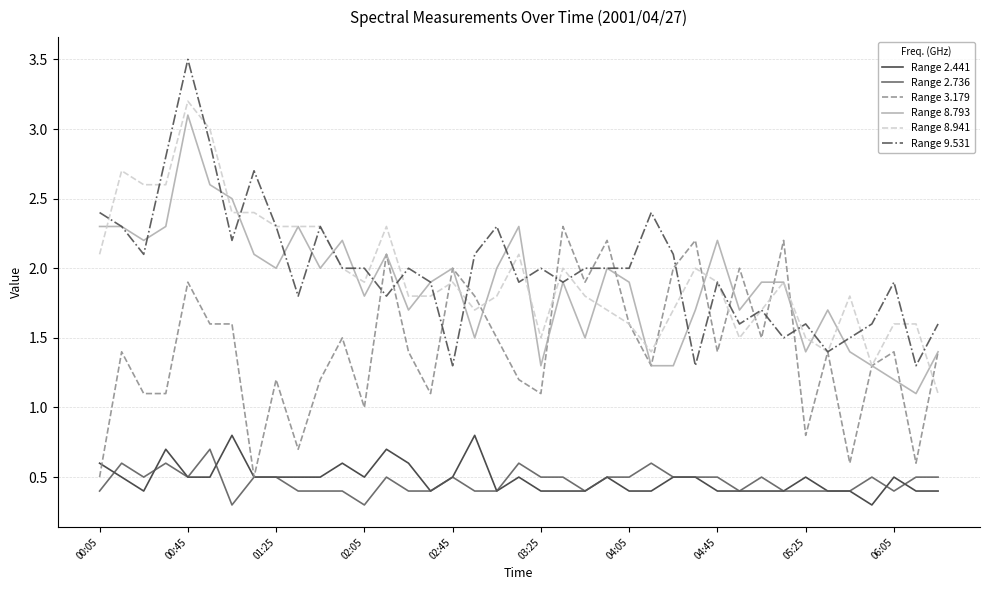

How many Range 2.736 values are between 0 and 1?

39